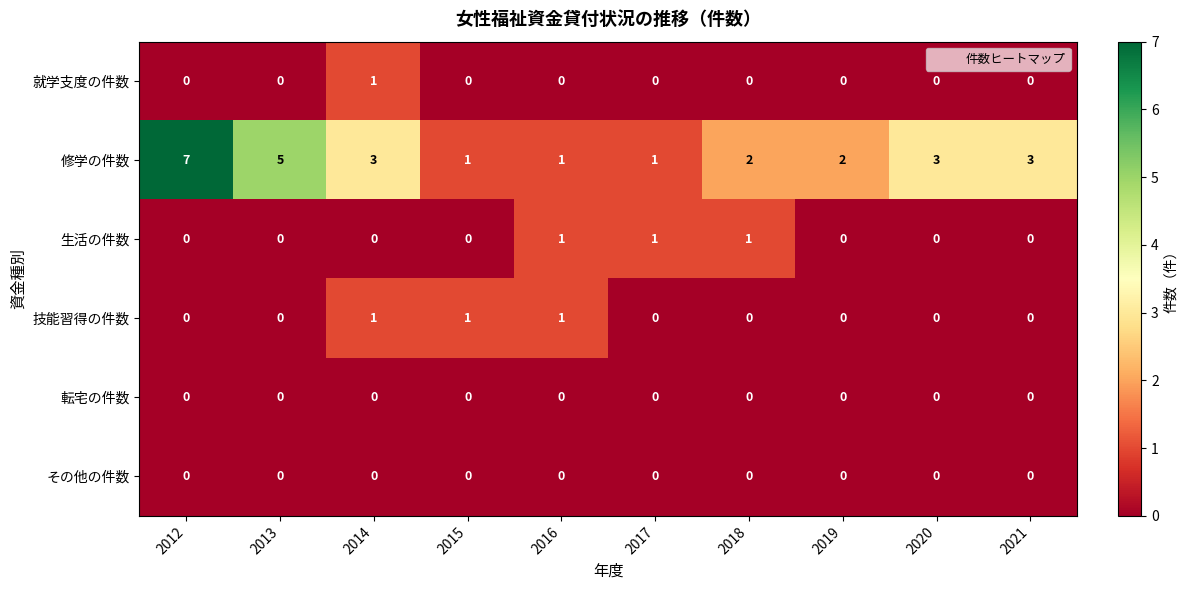

What is the greatest value displayed?

7